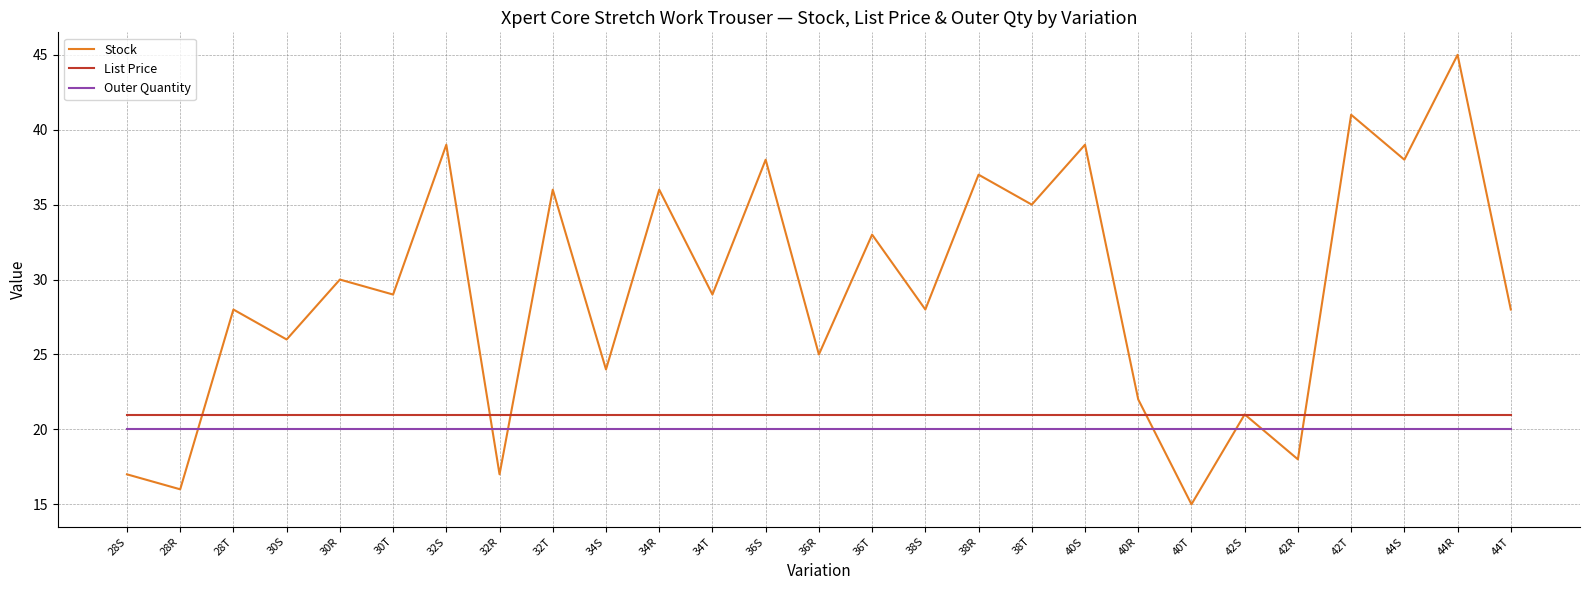

What position from the left is 34T?

12